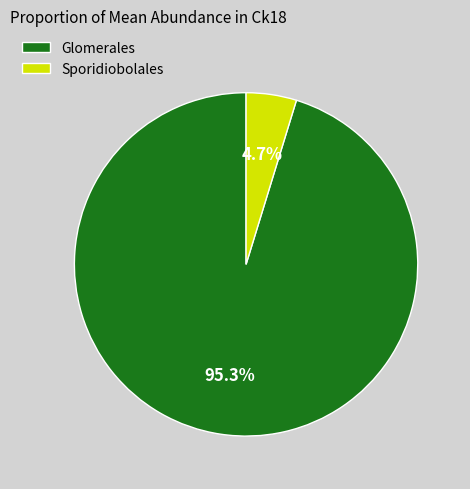

How many segments does this pie chart have?

2